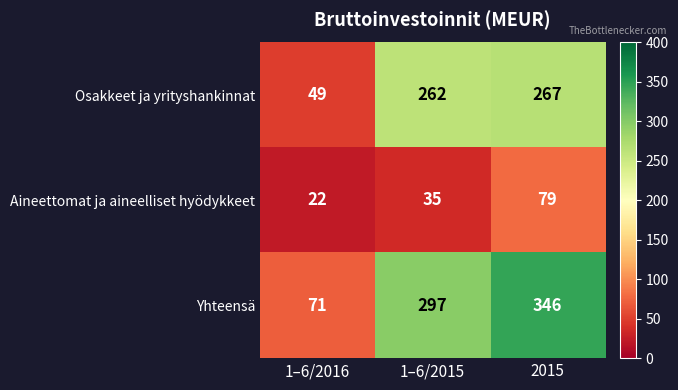

At which category is the sum across all series the highest?

2015